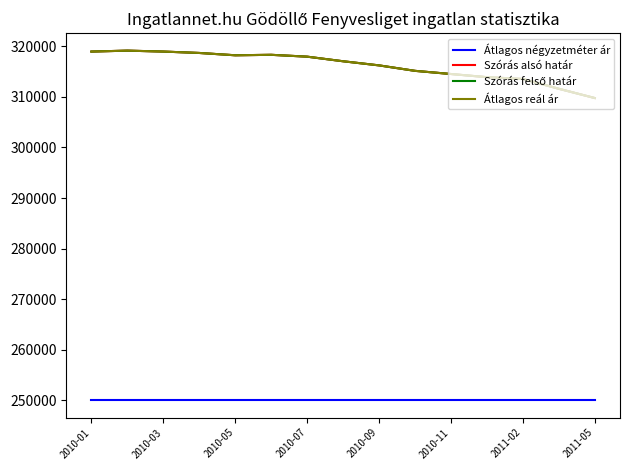

Does the chart display data point markers on the line(s)?

No